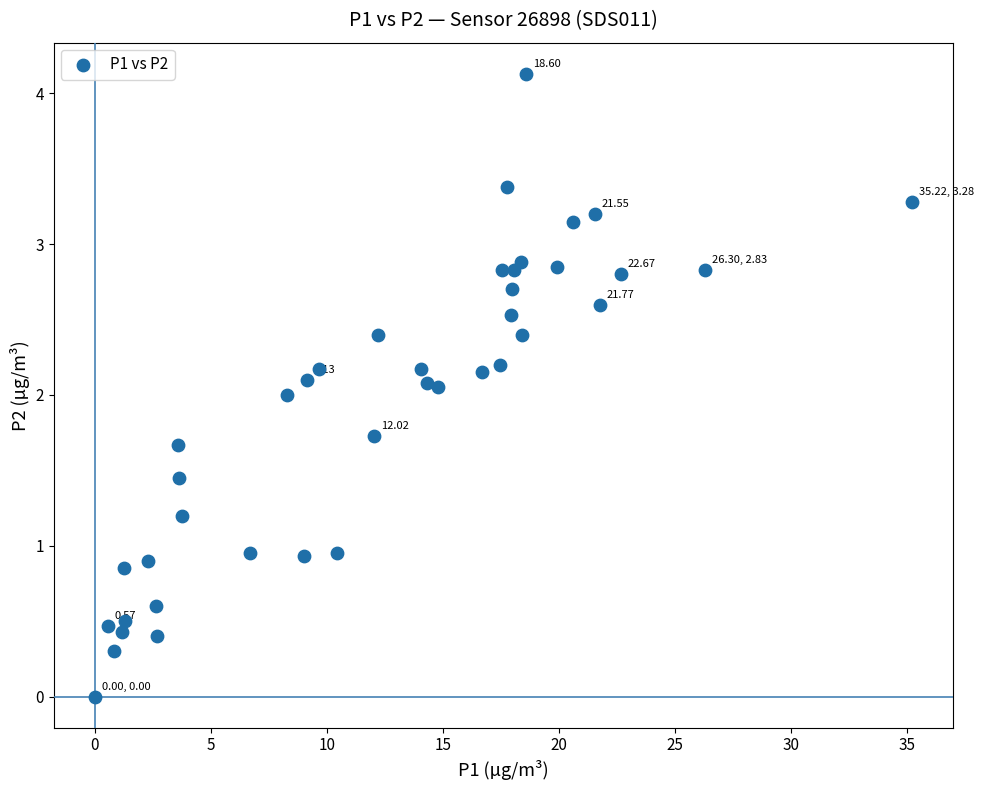

What is the range of X values (max minus min)?

35.2